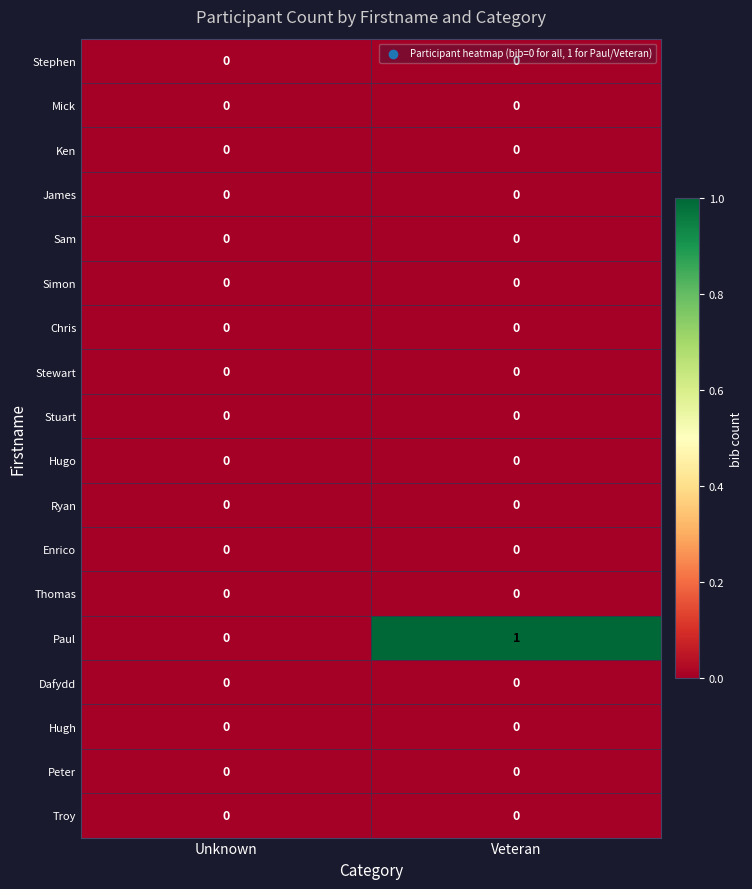

Which series has the largest total across all categories?

Paul